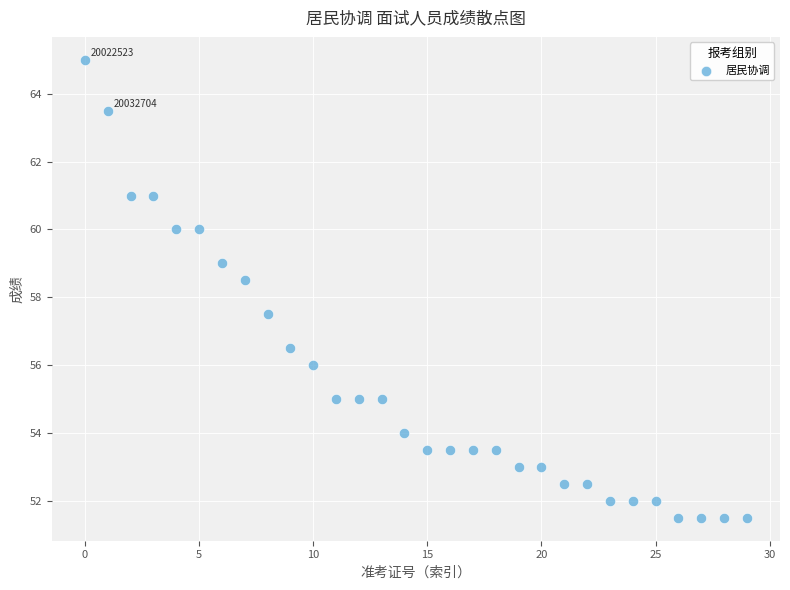

What is the range of Y values (max minus min)?

13.5